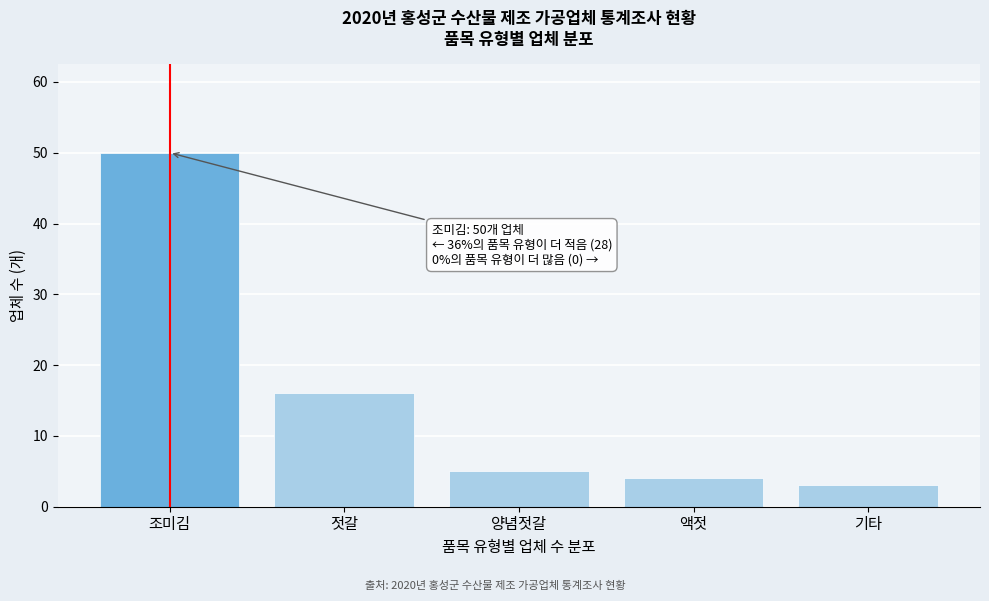

Reading left to right, list all the values displayed in this chart.

50	16	5	4	3